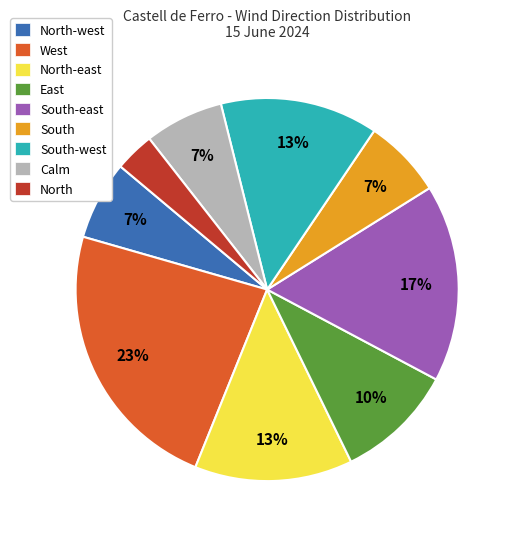

How many slices are in this pie chart?

9